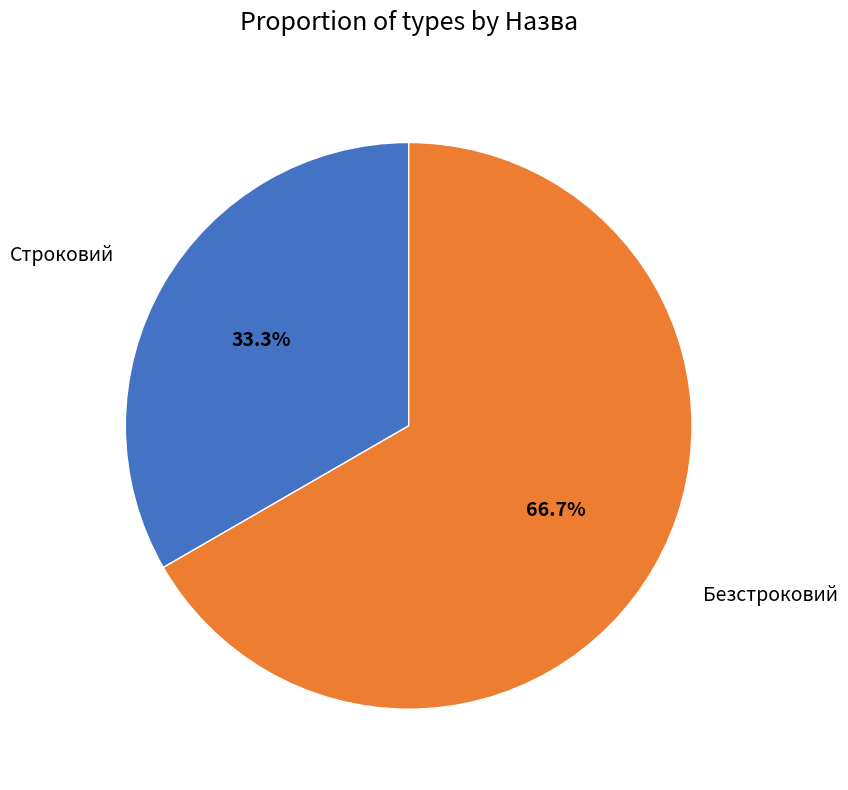

Does any single category account for the majority?

Yes